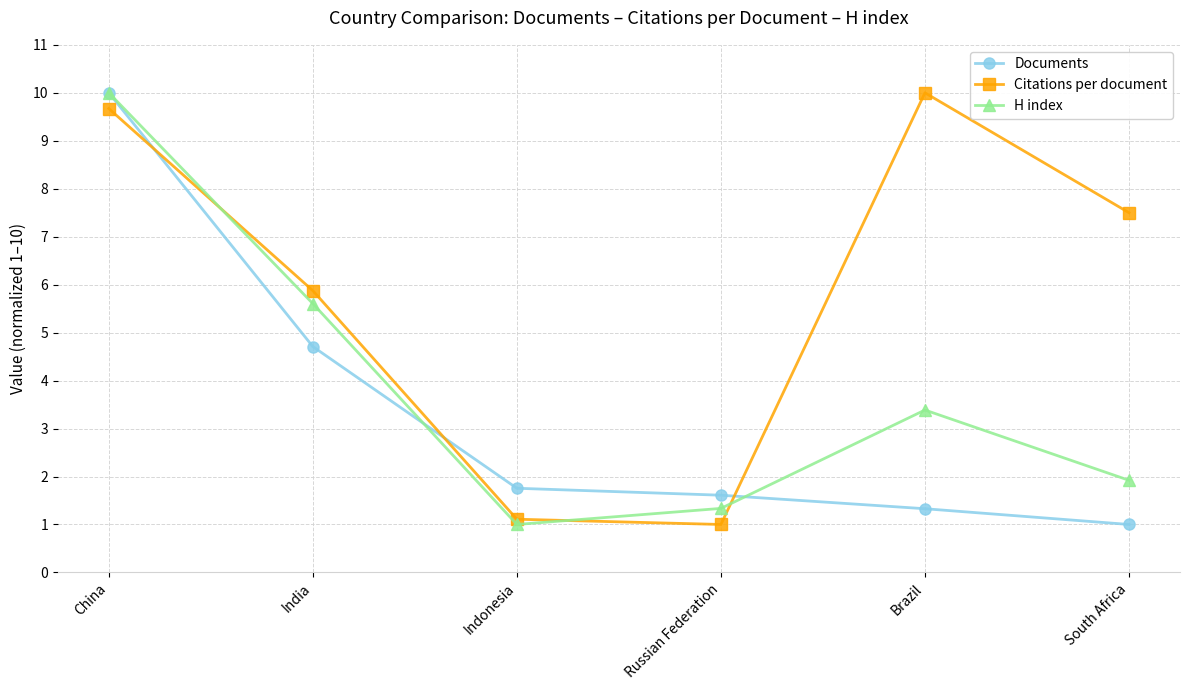

What is the difference between the second highest and second lowest values in the H index series?

4.3